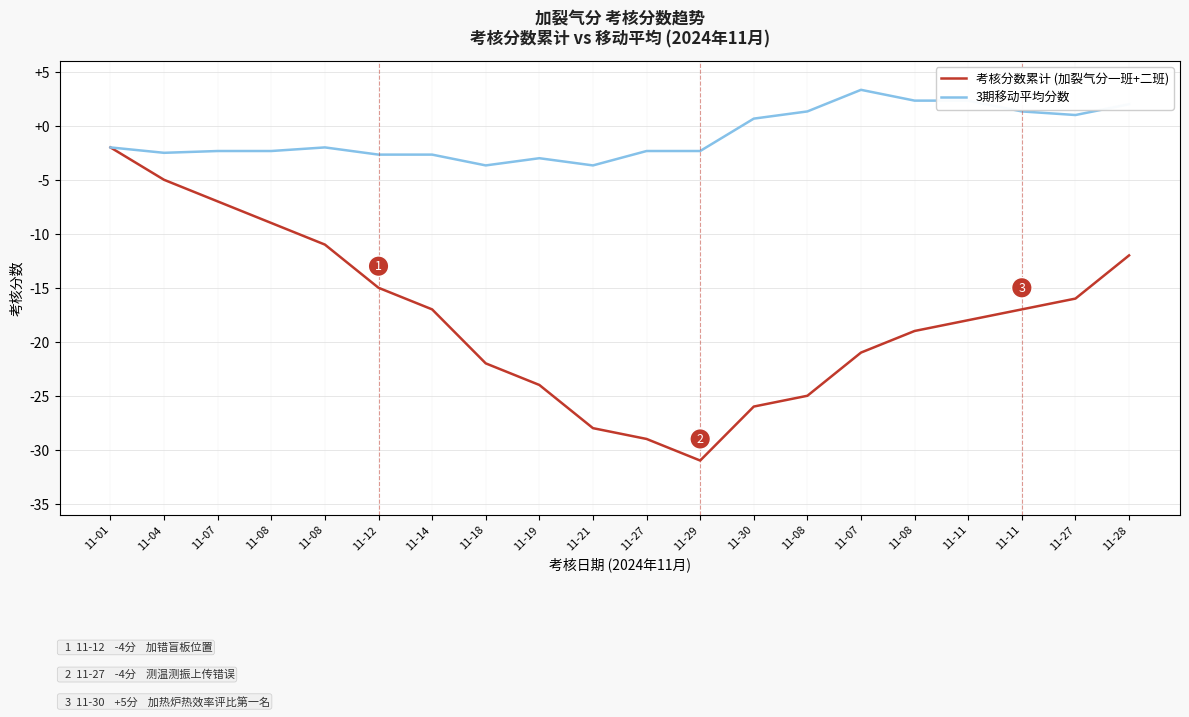

What are all the series names shown in the legend?

考核分数累计 (加裂气分一班+二班), 3期移动平均分数